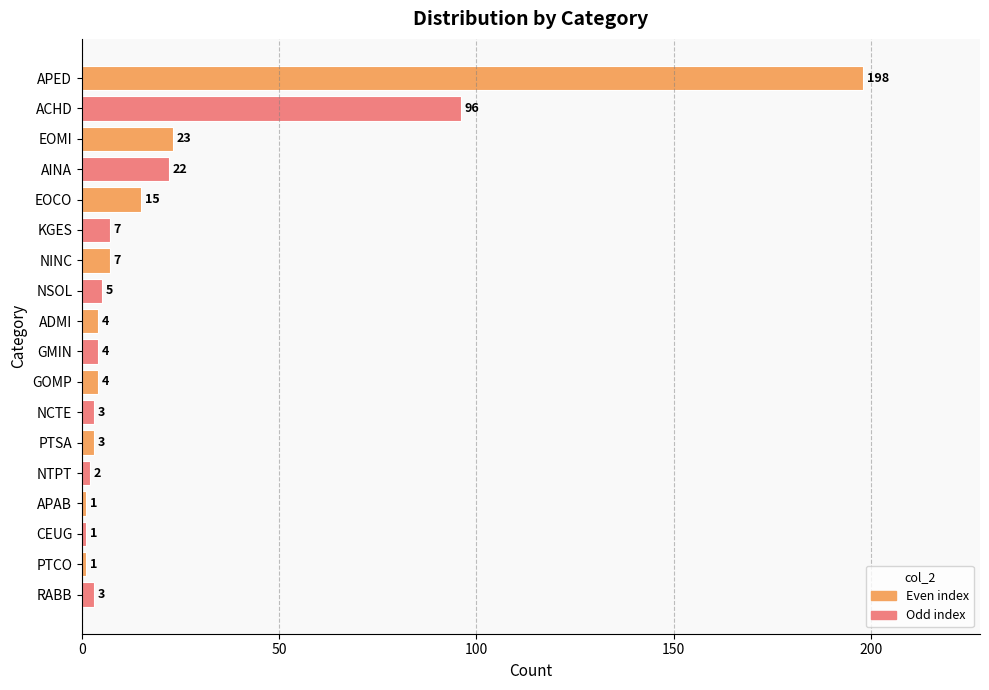

What is the label of the 10th bar from the top?

GMIN